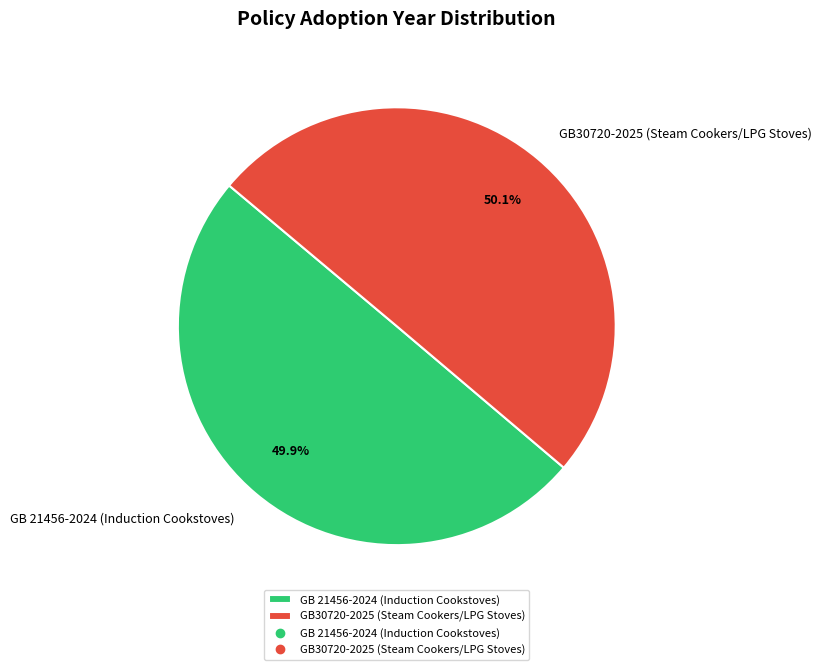

What is the ratio of the value at GB30720-2025 (Steam Cookers/LPG Stoves) to the value at GB 21456-2024 (Induction Cookstoves)?

1.0